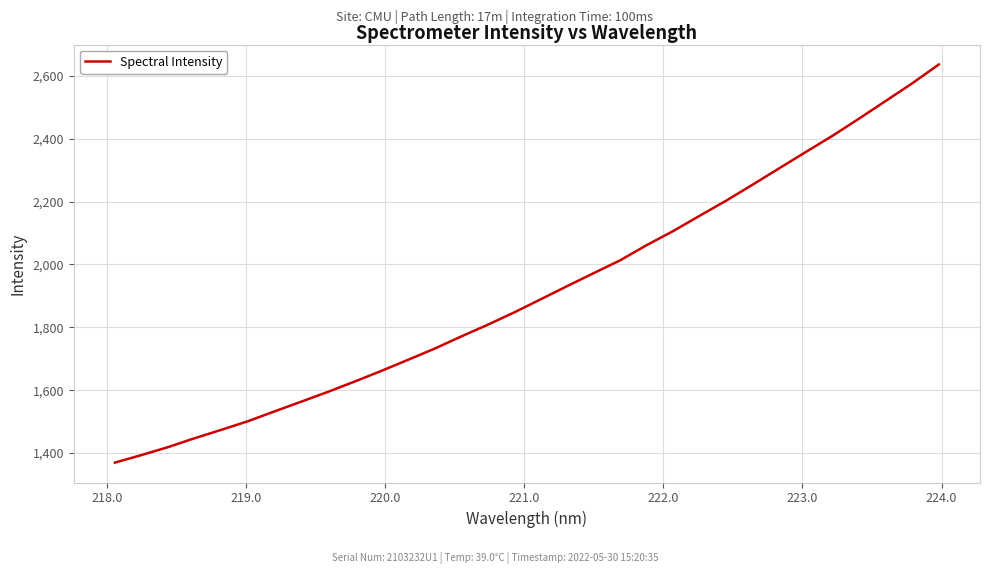

True or false: the data has more than 1 interior local peaks.

False